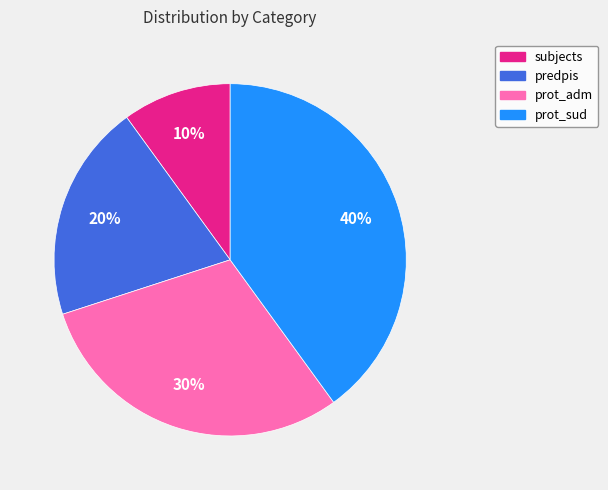

Is prot_adm the majority of the pie?

No